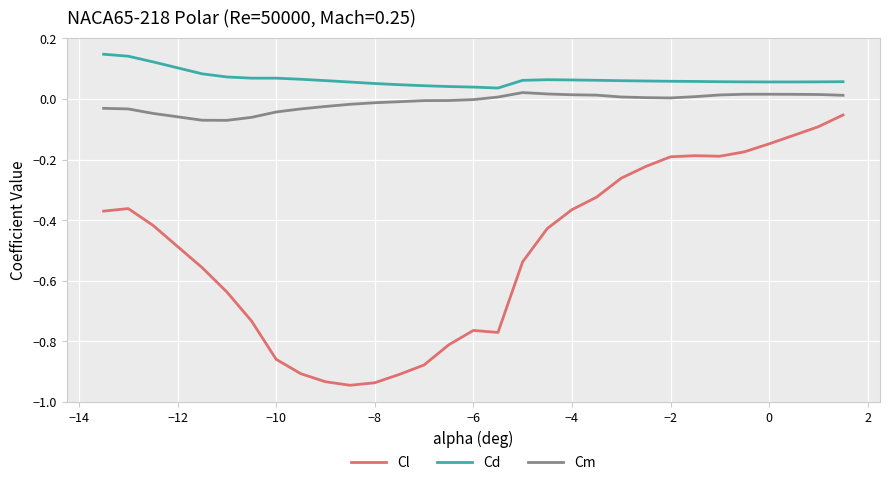

How many lines are shown in the chart?

3